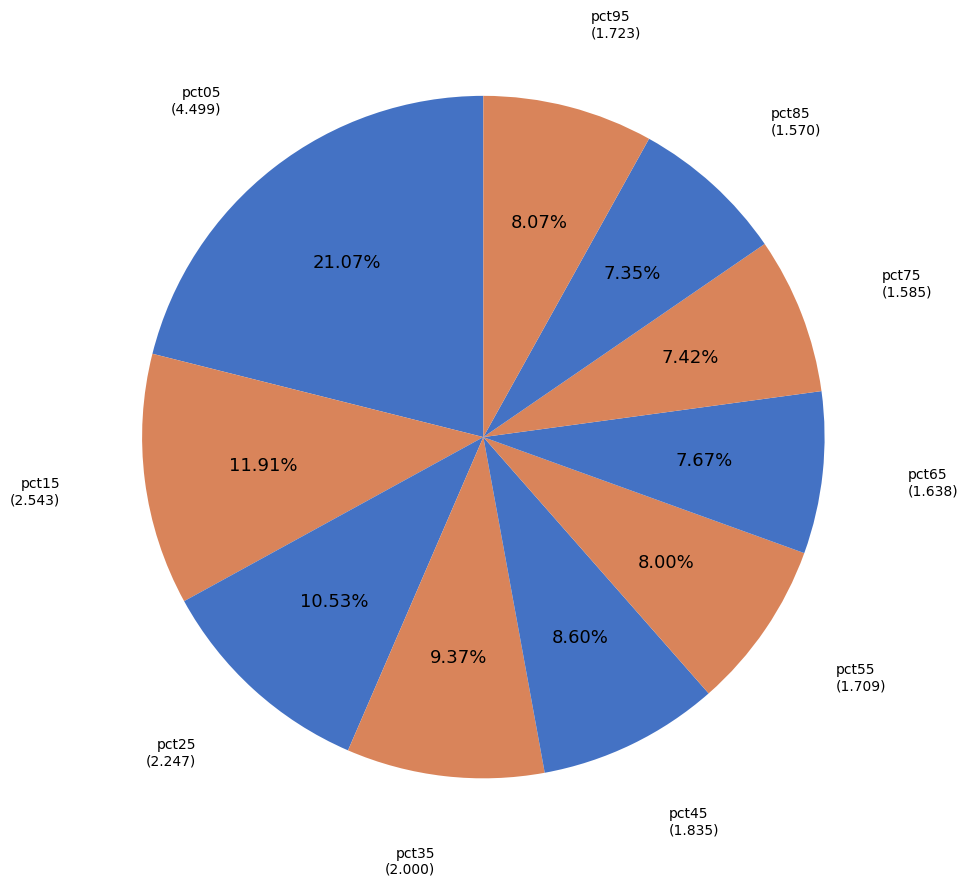

What percentage is the pct15 slice, to the nearest percent?

12%